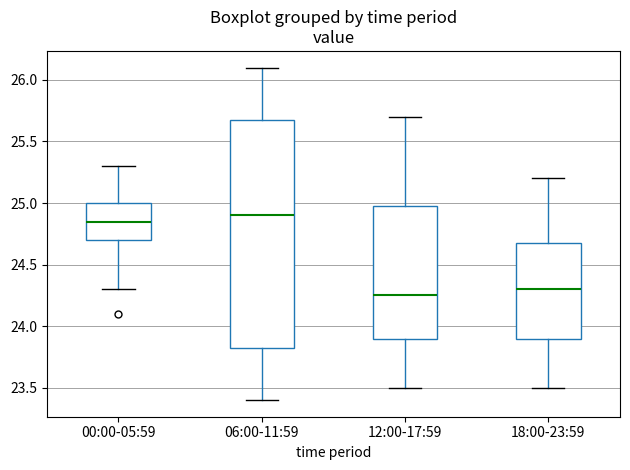

Where does the upper whisker of the box for 06:00-11:59 end on the y-axis? The values are not printed on the chart, so give them approximately, as read against the axis.

26.10